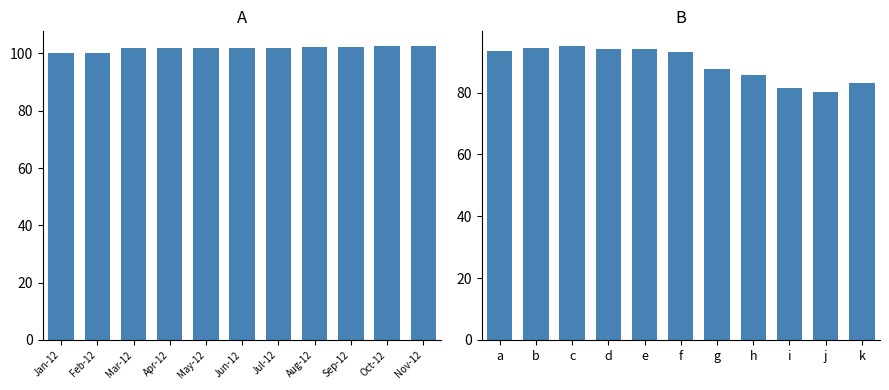

Which has a higher value, Oct-12 or Jul-12?

Oct-12